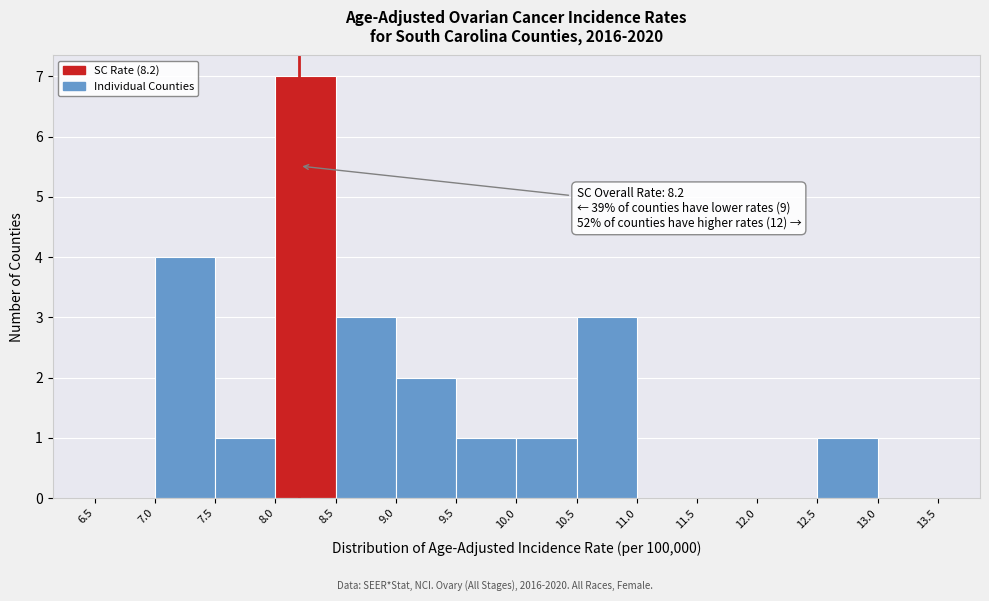

Which range on the x-axis has the tallest bar?

8.0 to 8.5